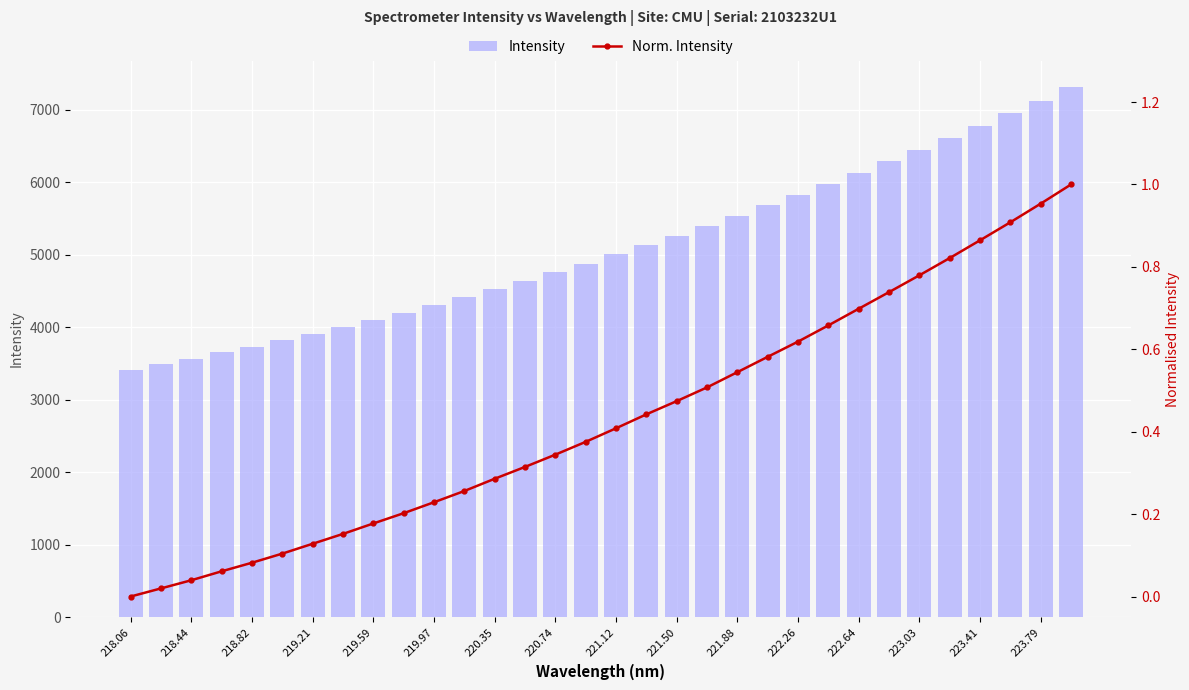

What is the average value of the Norm. Intensity series?

0.4